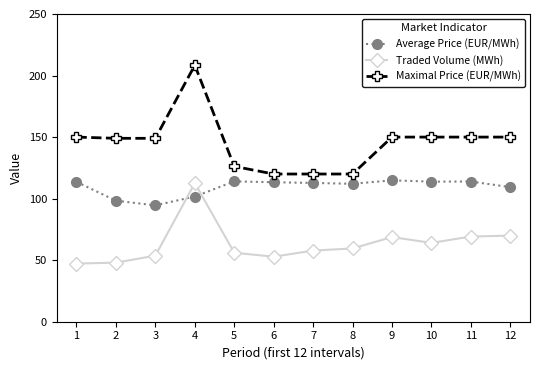

What are all the series names shown in the legend?

Average Price (EUR/MWh), Traded Volume (MWh), Maximal Price (EUR/MWh)